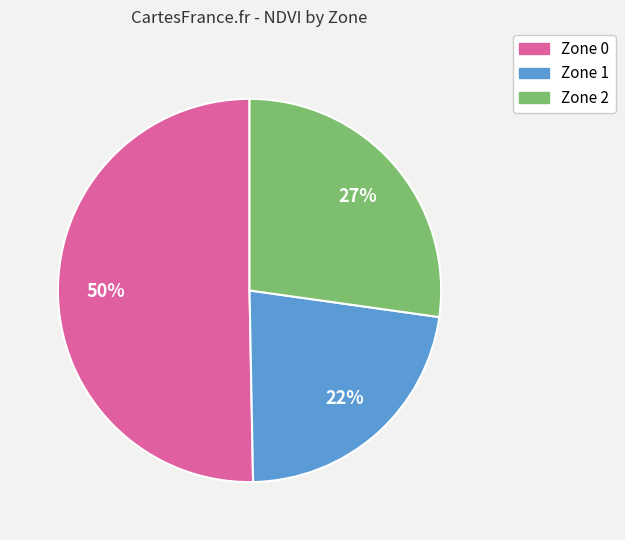

Which slice represents more than half of the pie?

Zone 0